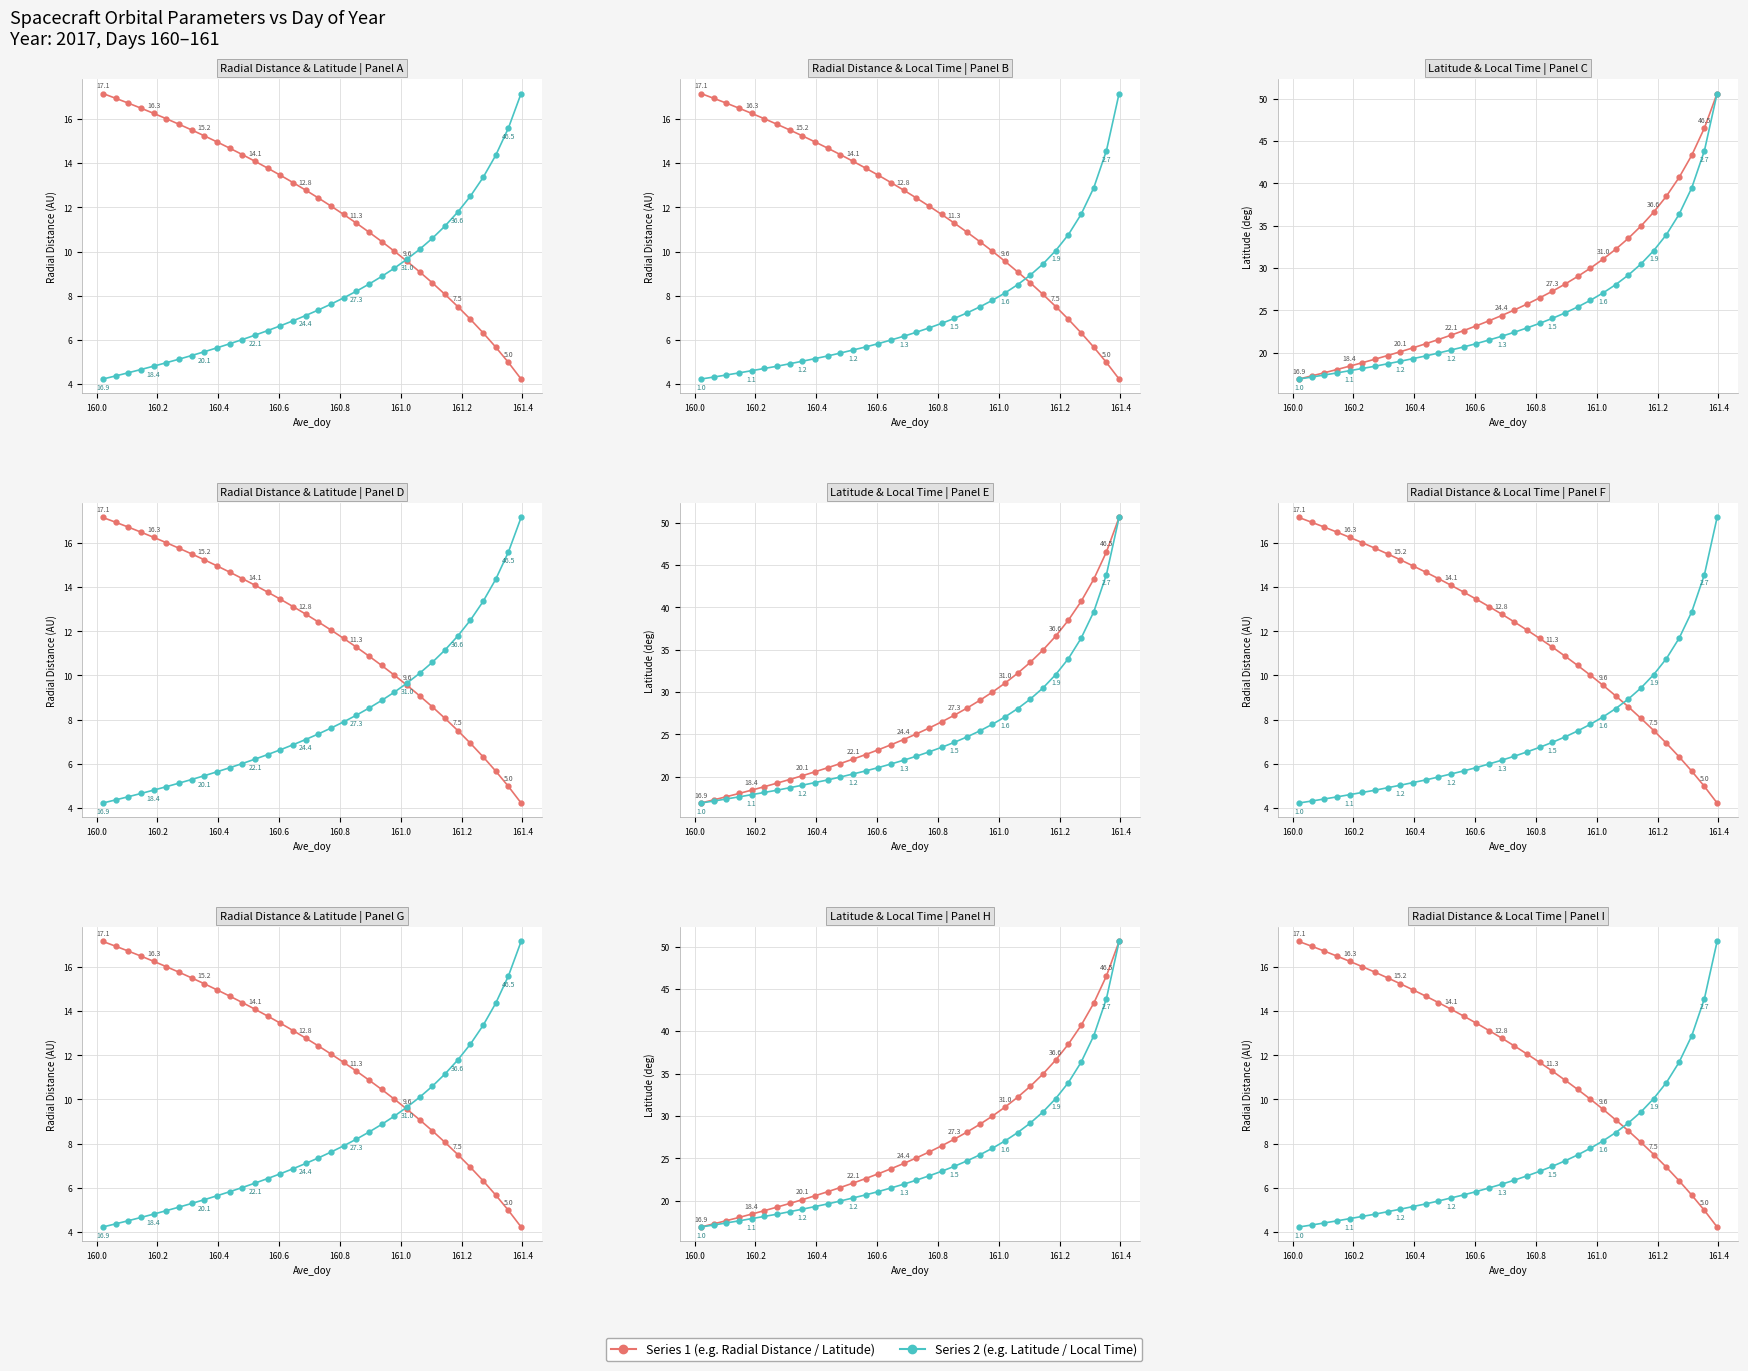

Is the value of Latitude (deg) at 24 greater than the value of Radial Distance (AU) at 17?

Yes